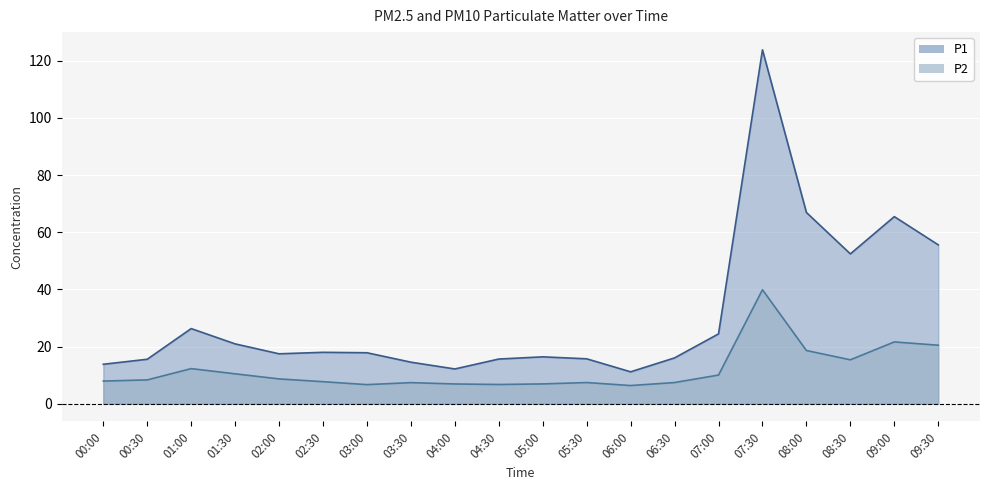

True or false: P2 and P1 intersect in this chart.

False